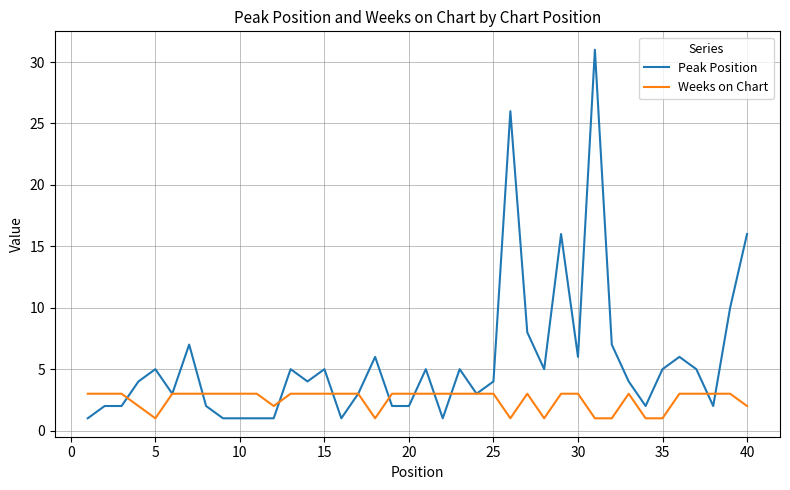

List the series in order of their overall mean, lowest first.

Weeks on Chart, Peak Position